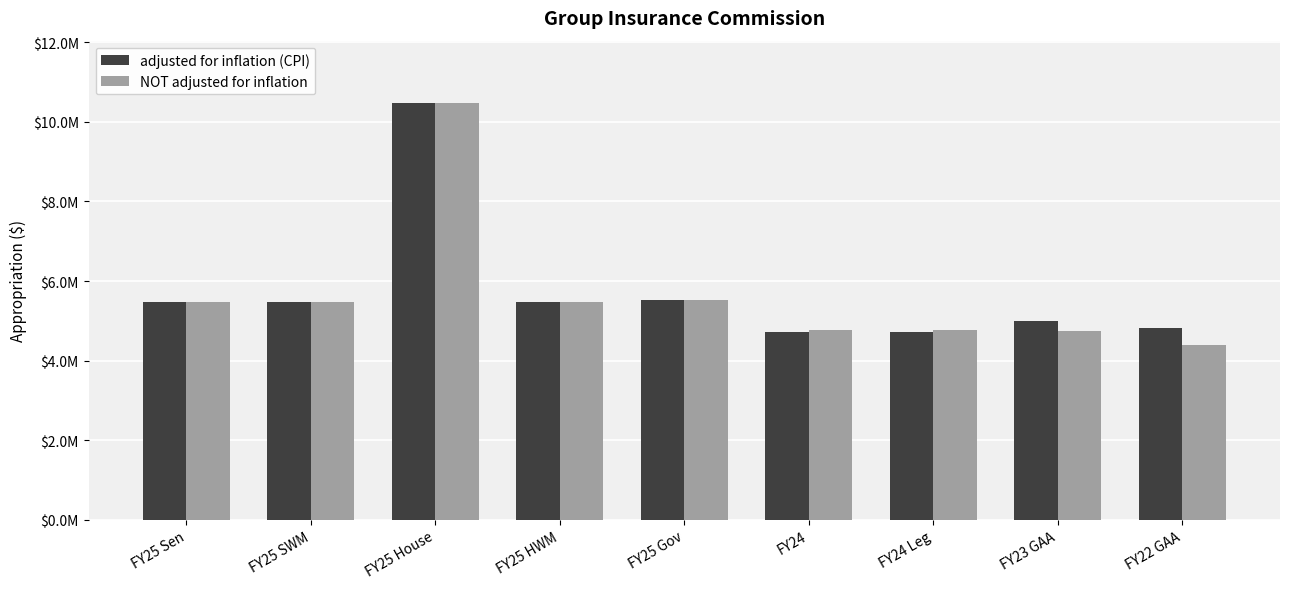

Is it true that NOT adjusted for inflation equals 14388864 at FY25 House?

False